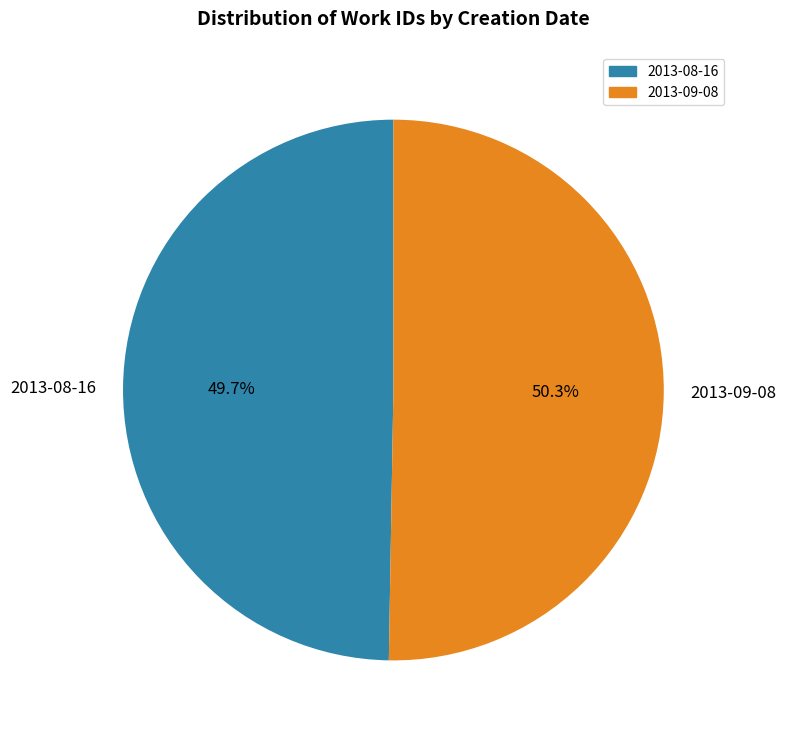

What is the total percentage of 2013-08-16 and 2013-09-08?

100.0%